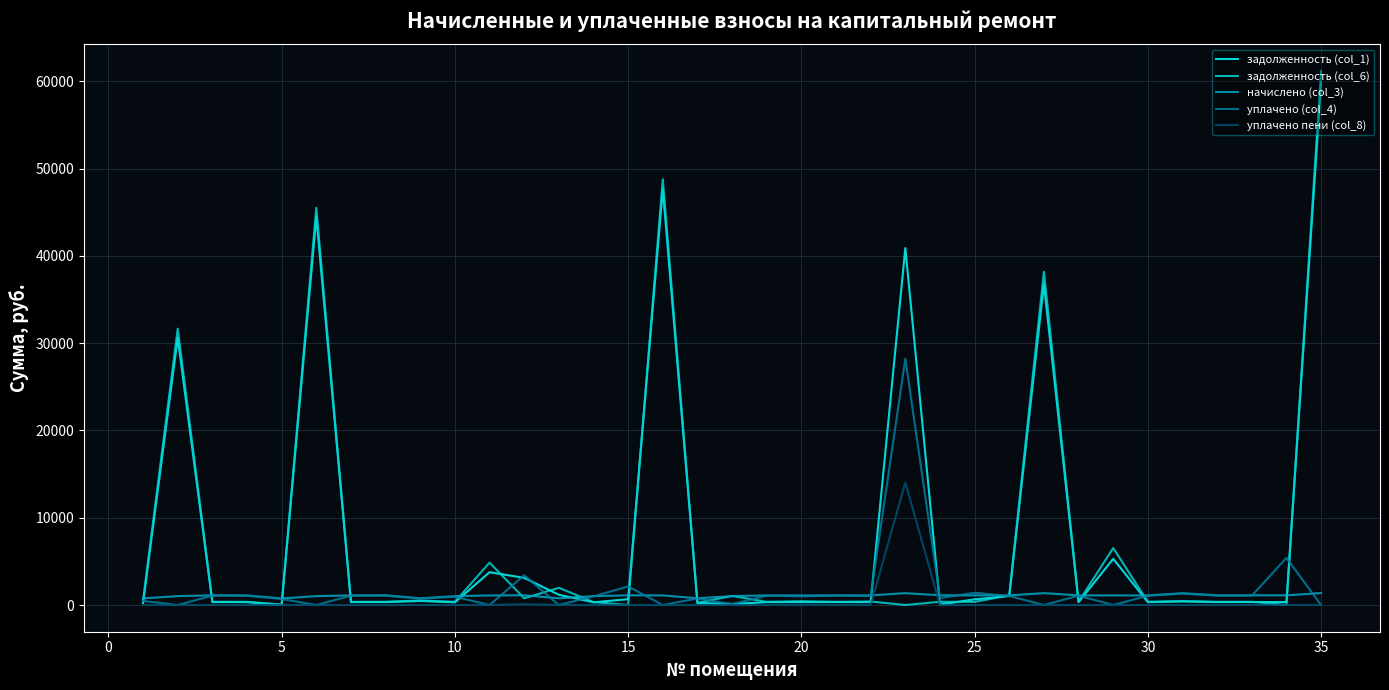

Which series has the widest spread of values?

задолженность (col_6)